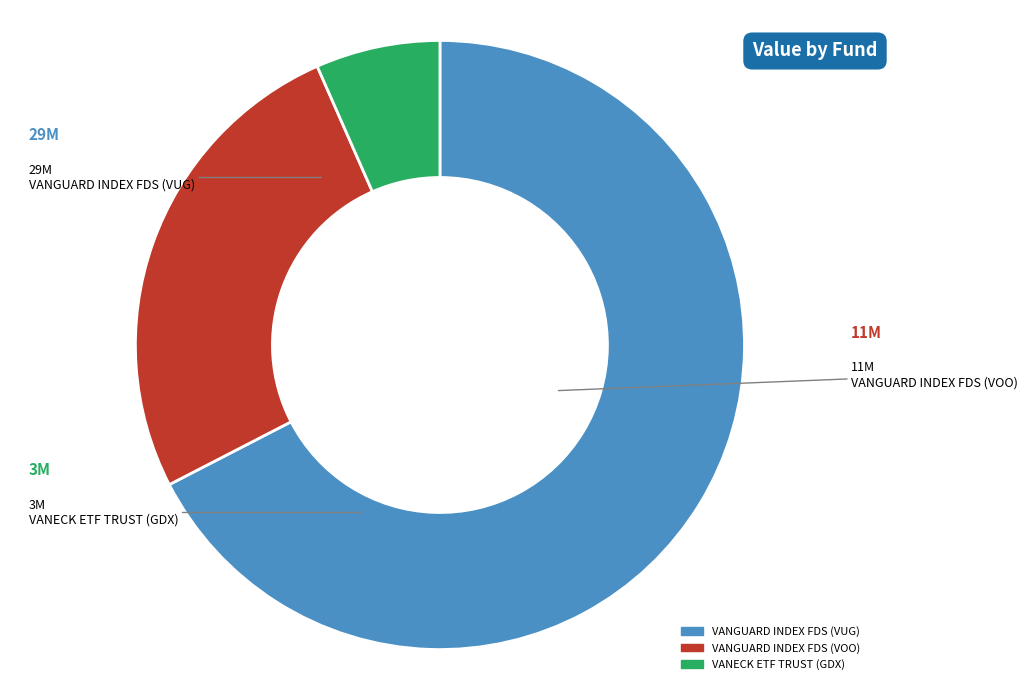

Between VANECK ETF TRUST (GDX) and VANGUARD INDEX FDS (VUG), which is larger?

VANGUARD INDEX FDS (VUG)